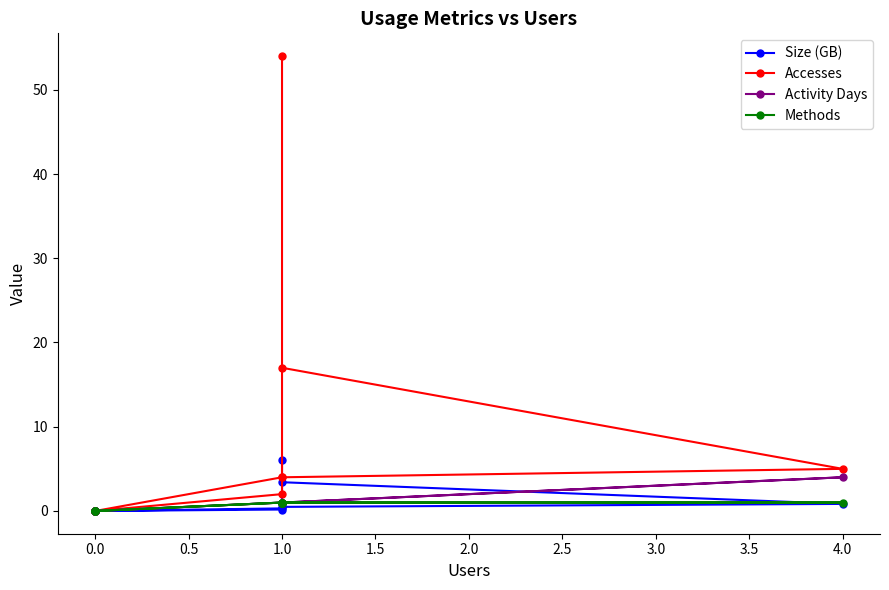

True or false: Methods and Accesses cross at least once.

False